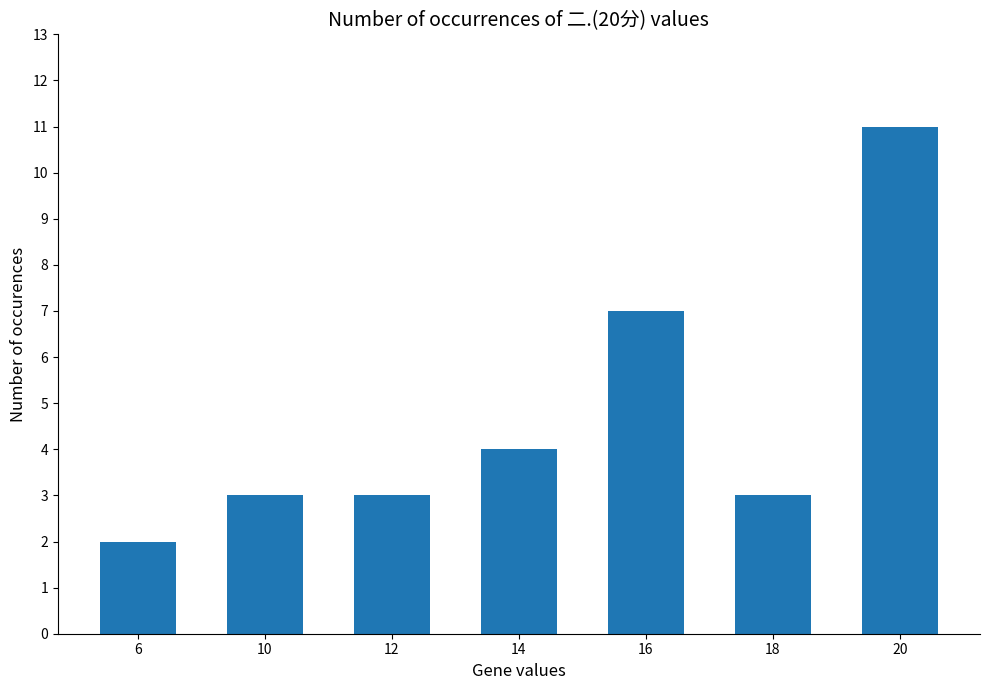

Is it true that the value at 14 is 4?

True